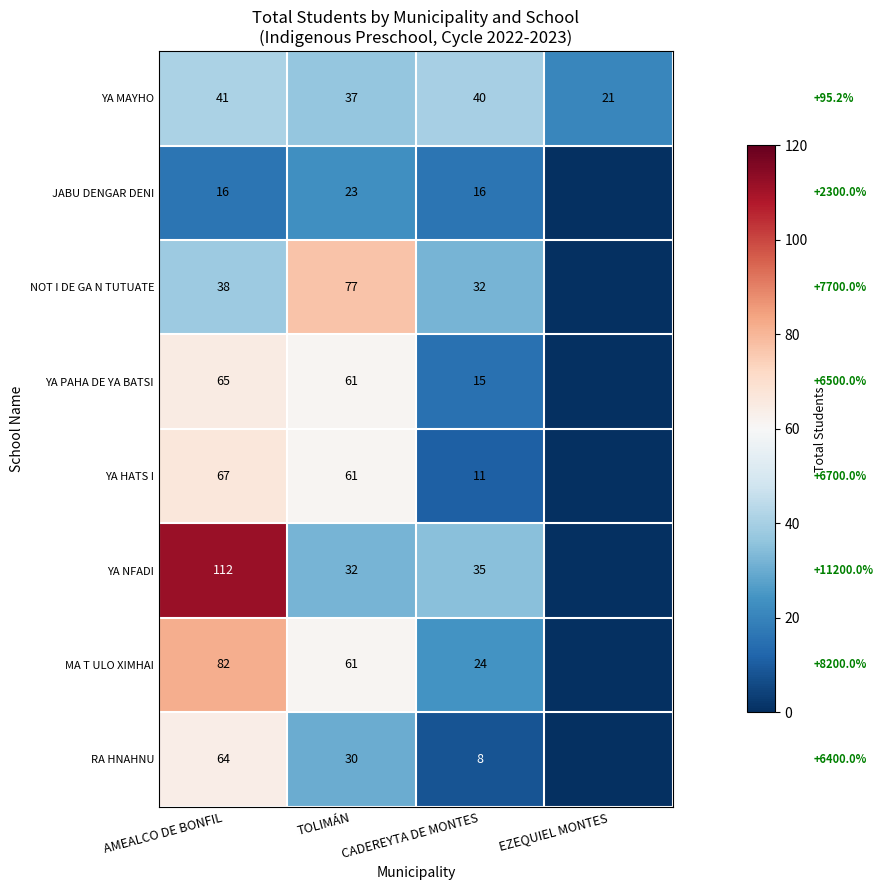

How many distinct data groups are displayed?

8